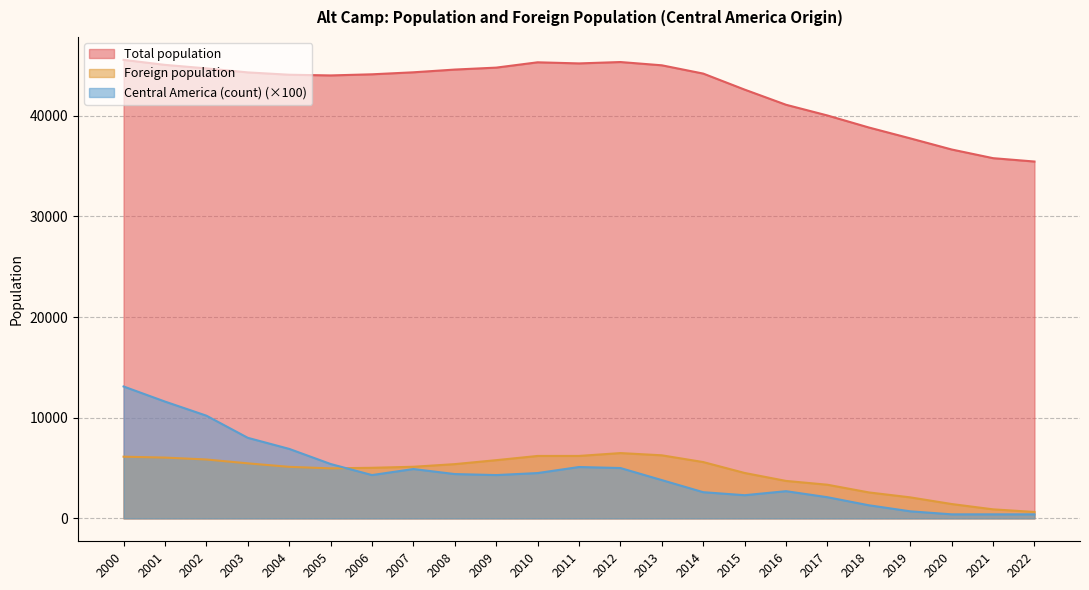

Between which two adjacent categories do Central America (count) and Foreign population first intersect?

2005 and 2006